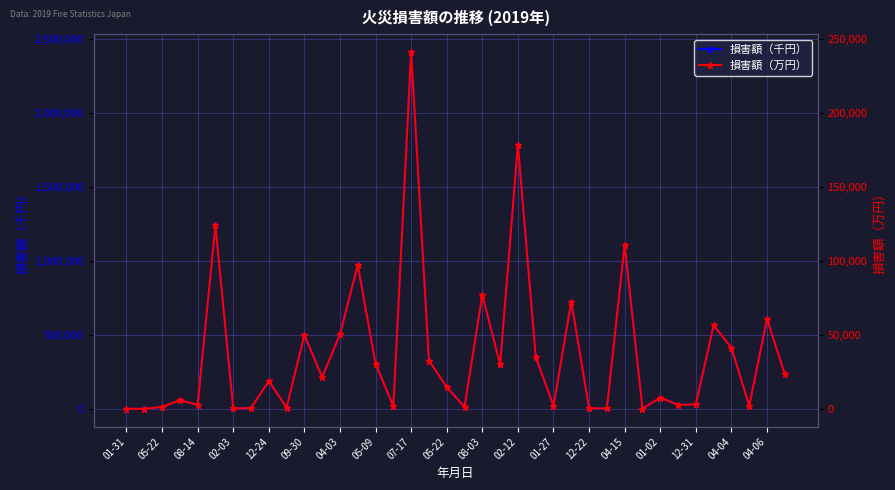

At how many categories does at least one series exceed 1954808?

1